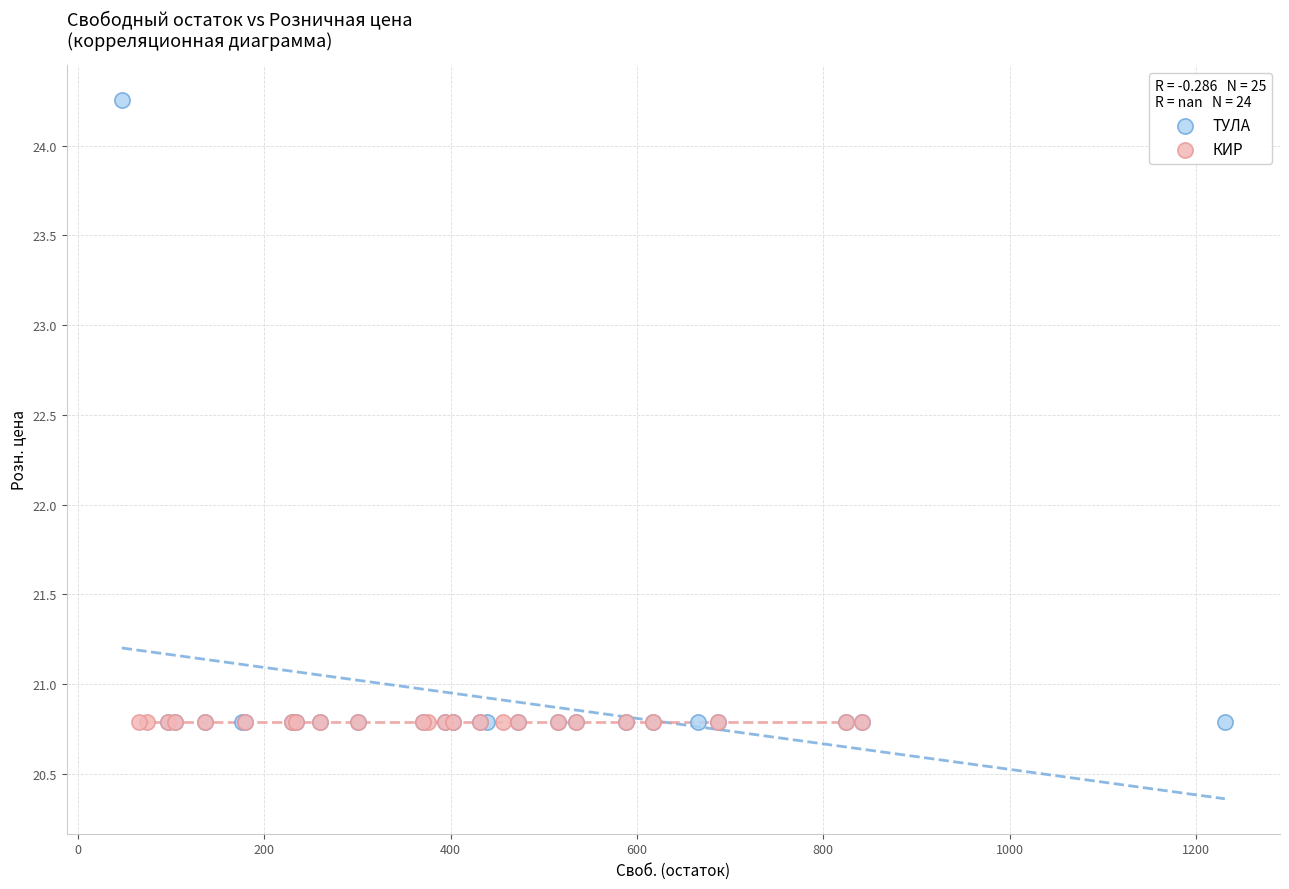

Which series reaches the maximum Y coordinate?

ТУЛА